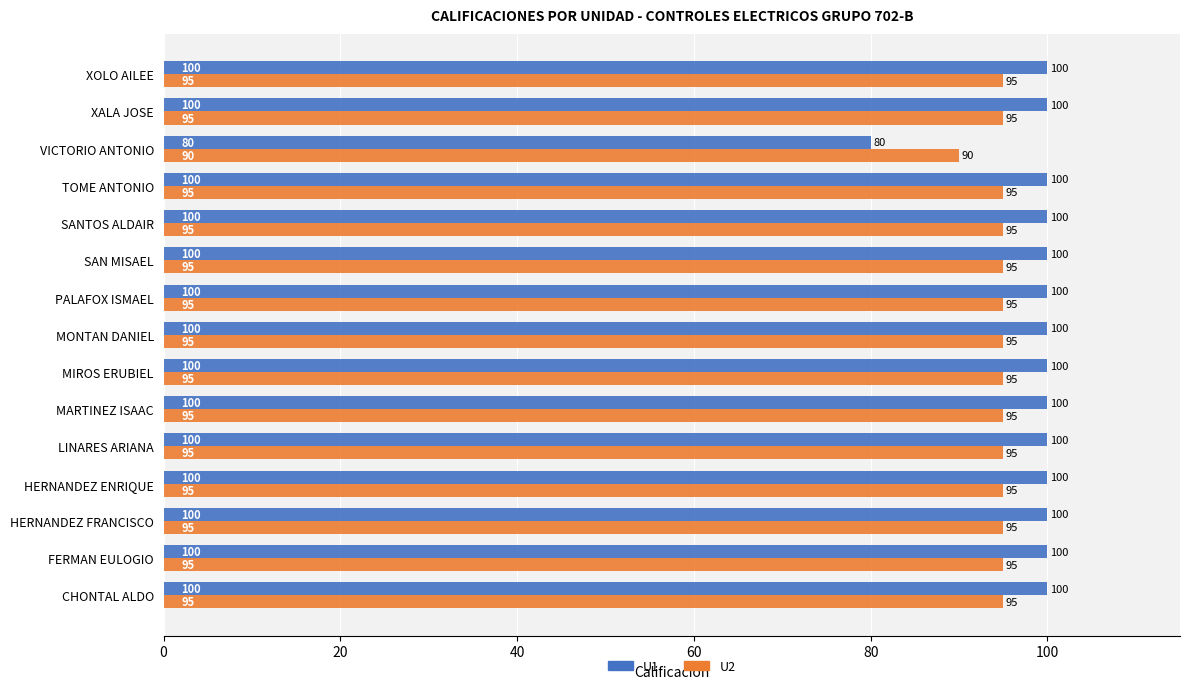

Which series has the widest spread of values?

U1